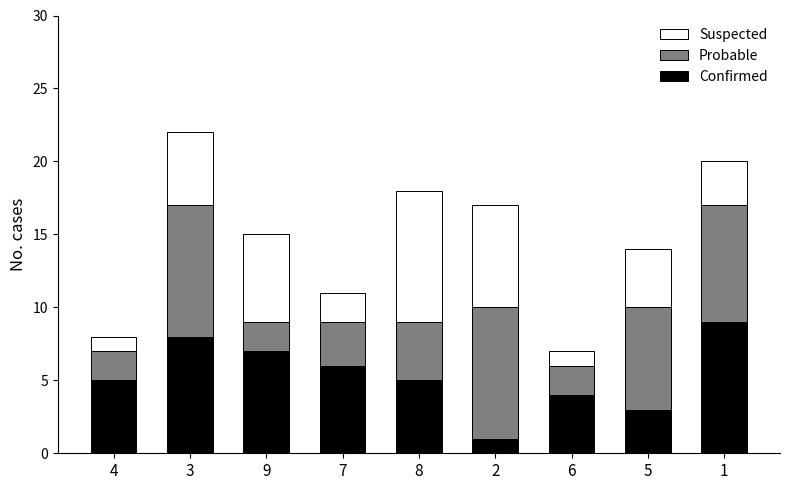

The Confirmed series shows 3 at 7. True or false?

False